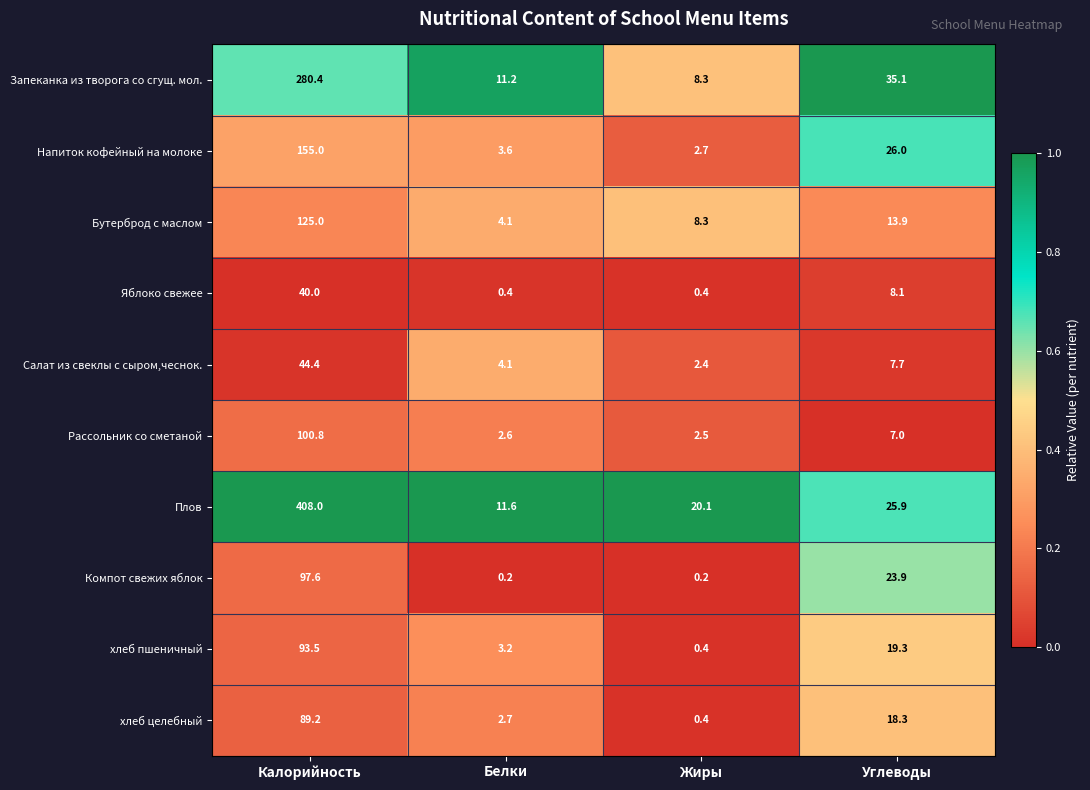

Where is Компот свежих яблок nearest to the value 48?

Углеводы